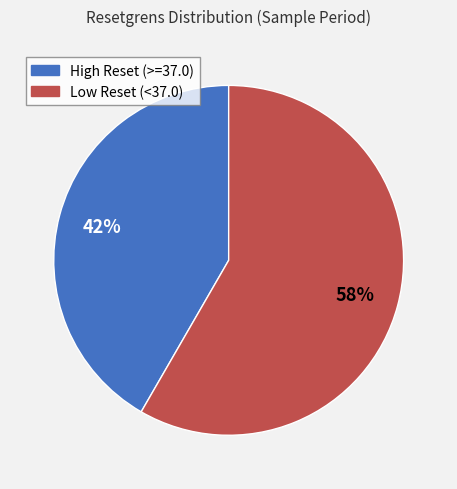

To the nearest percent, what is the average slice percentage?

50%